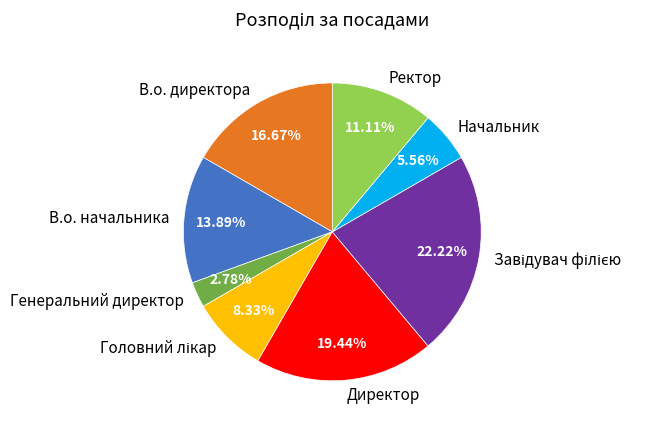

How many slices are in this pie chart?

8